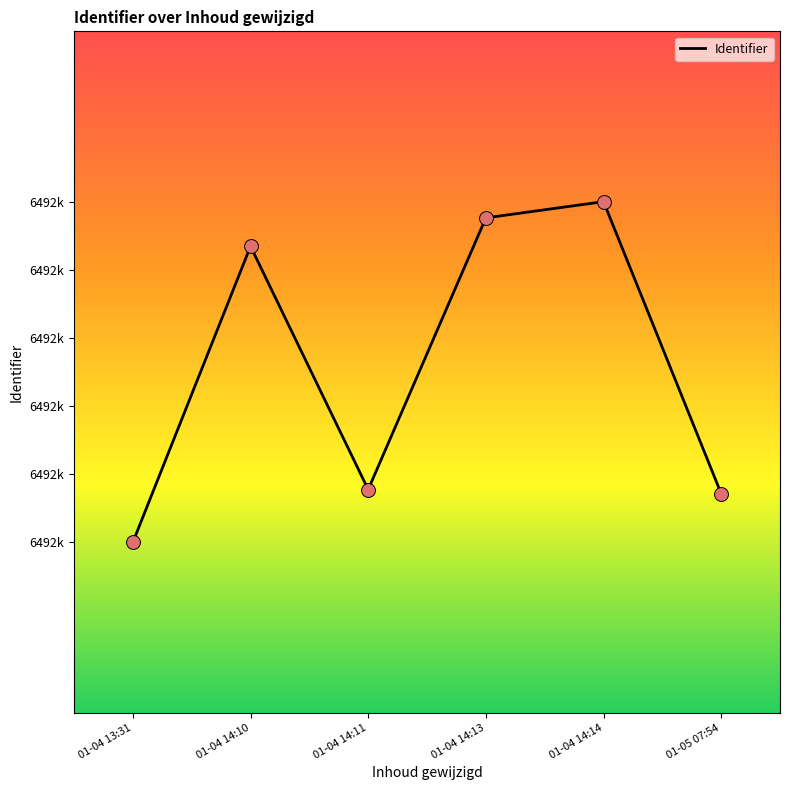

What is the change in value from 01-04 14:10 to 01-04 14:14?

+11